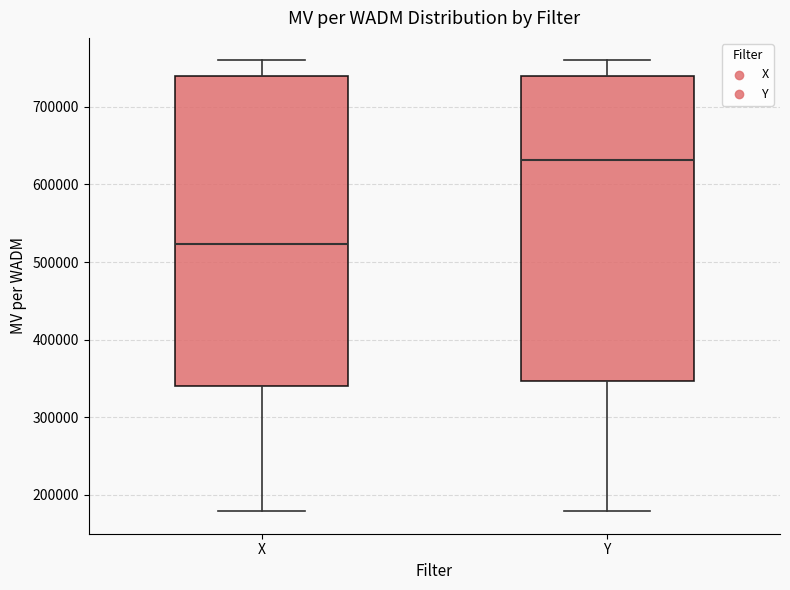

Which box has the lowest median line?

X